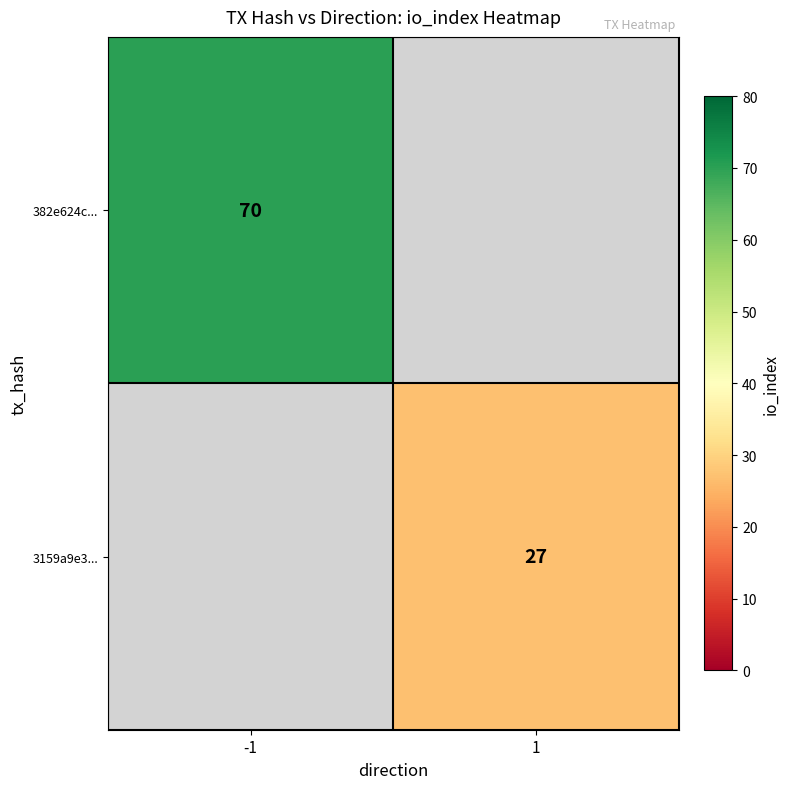

Which label corresponds to the smallest value in the chart?

1